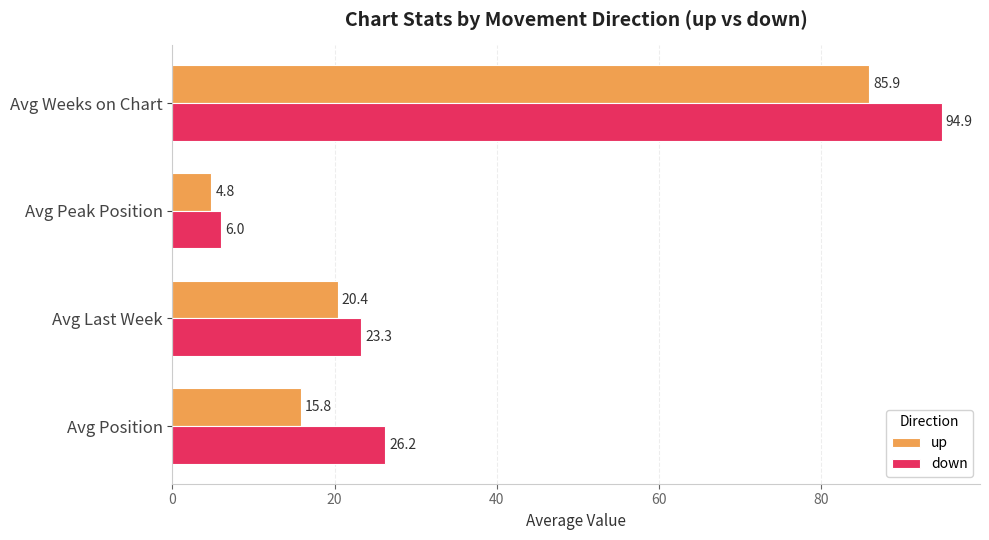

What is the sum of all up values?

126.9